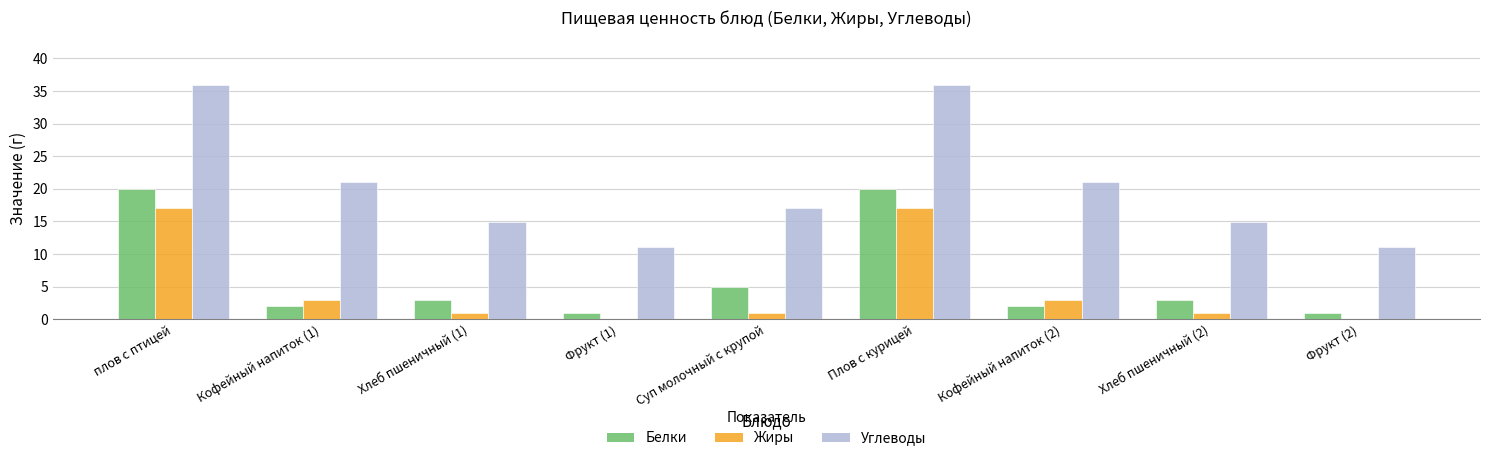

At which label is Белки closest to 10?

Суп молочный с крупой